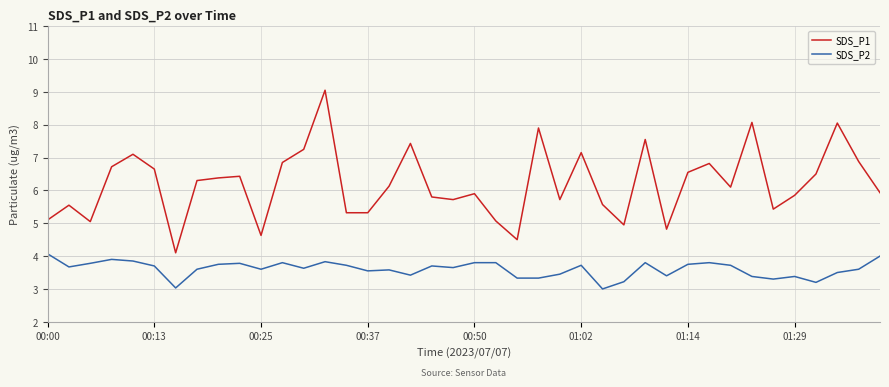

Which series has the largest total across all categories?

SDS_P1